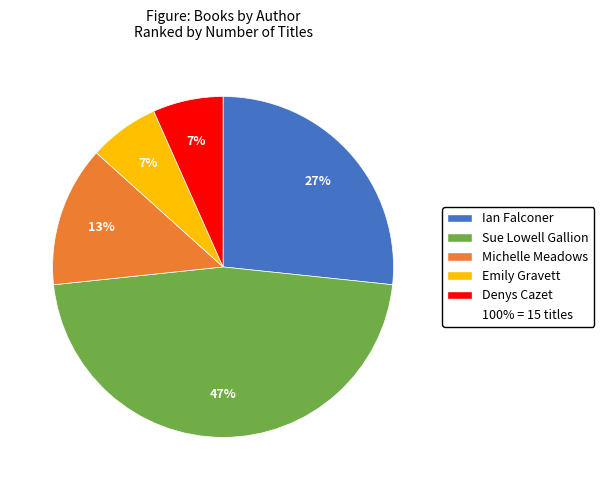

Is there any slice that represents more than half of the pie?

No